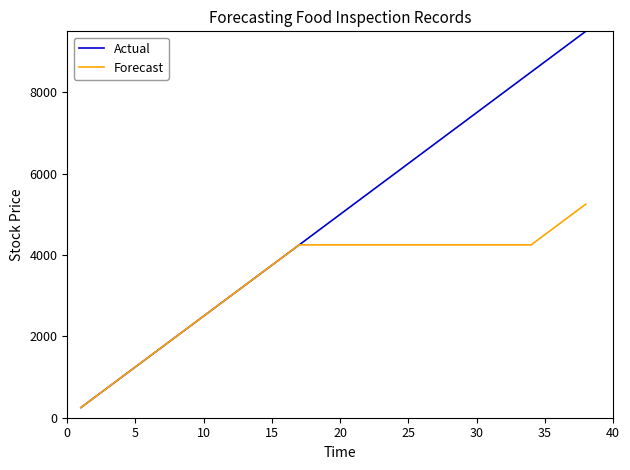

Which series has the largest range (max minus min)?

Actual